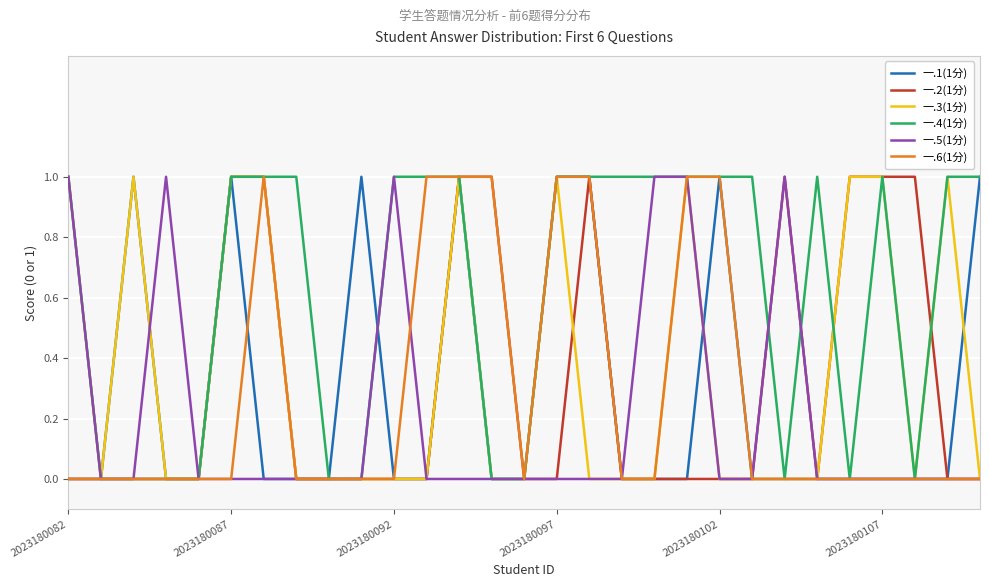

Reading left to right, list all the values displayed in this chart.

一.1(1分): 0	0	1	0	0	1	0	0	0	1	0	0	1	0	0	1	1	0	0	0	1	0	0	0	0	0	0	0	1
一.2(1分): 0	0	0	0	0	1	1	0	0	0	0	0	1	1	0	0	1	0	0	0	0	0	1	0	1	1	1	0	0
一.3(1分): 1	0	1	0	0	1	1	0	0	0	0	0	1	0	0	1	0	0	0	1	0	0	0	0	1	1	0	1	0
一.4(1分): 1	0	0	0	0	1	1	1	0	0	1	1	1	0	0	1	1	1	1	1	1	1	0	1	0	1	0	1	1
一.5(1分): 1	0	0	1	0	0	0	0	0	0	1	0	0	0	0	0	0	0	1	1	0	0	1	0	0	0	0	0	0
一.6(1分): 0	0	0	0	0	0	1	0	0	0	0	1	1	1	0	1	1	0	0	1	1	0	0	0	0	0	0	0	0